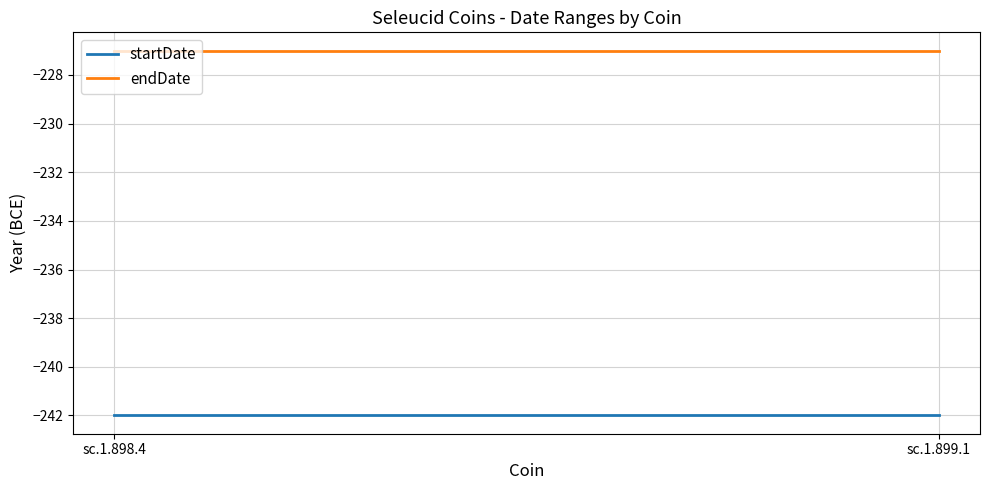

What is the difference between the highest and lowest values at sc.1.899.1?

15